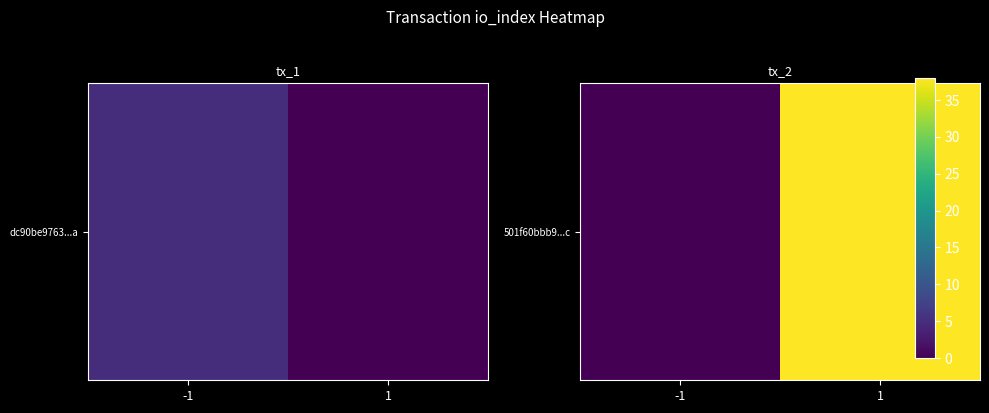

Where is the data nearest to the value 19?

-1